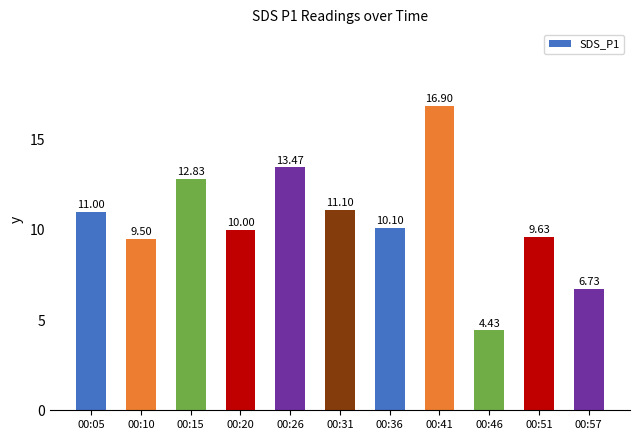

Does the chart contain stacked bars?

No